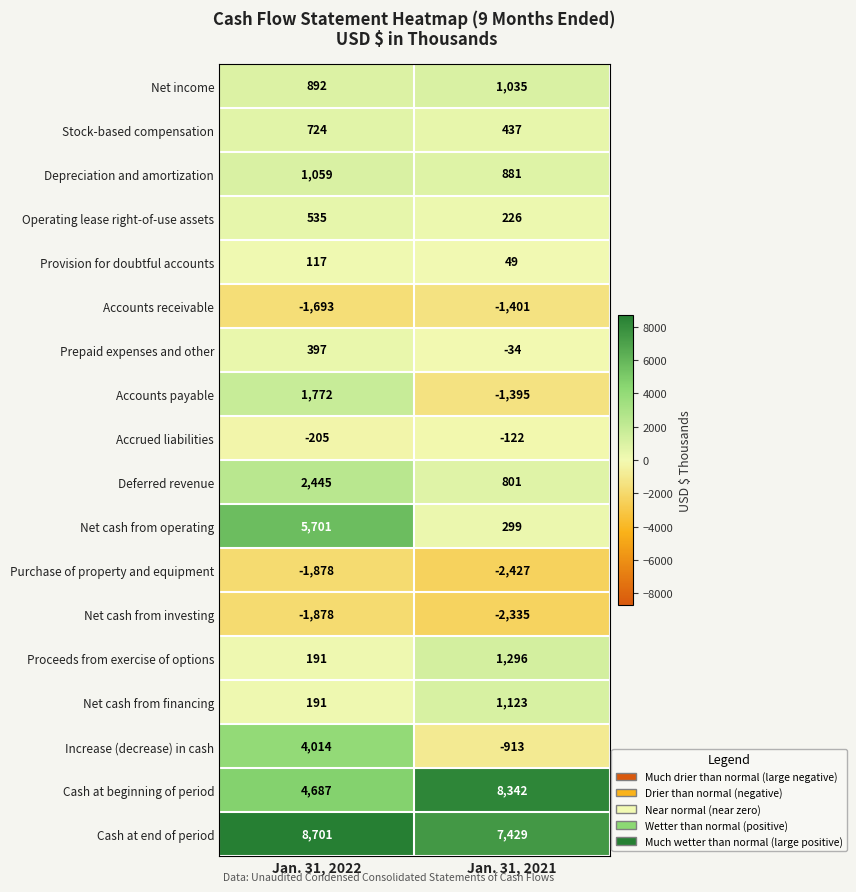

List the labels in order of Accrued liabilities value, largest first.

Jan. 31, 2021, Jan. 31, 2022